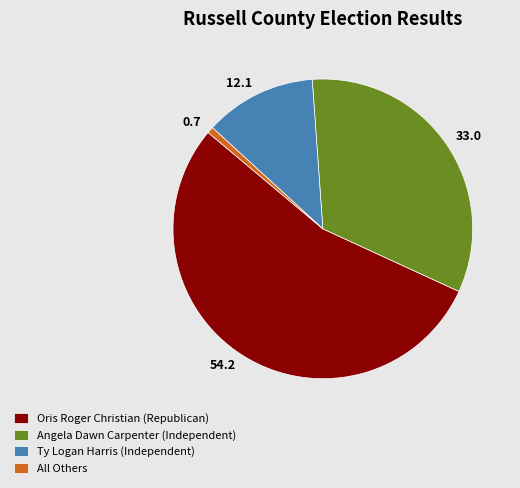

Is there any slice that represents more than half of the pie?

Yes